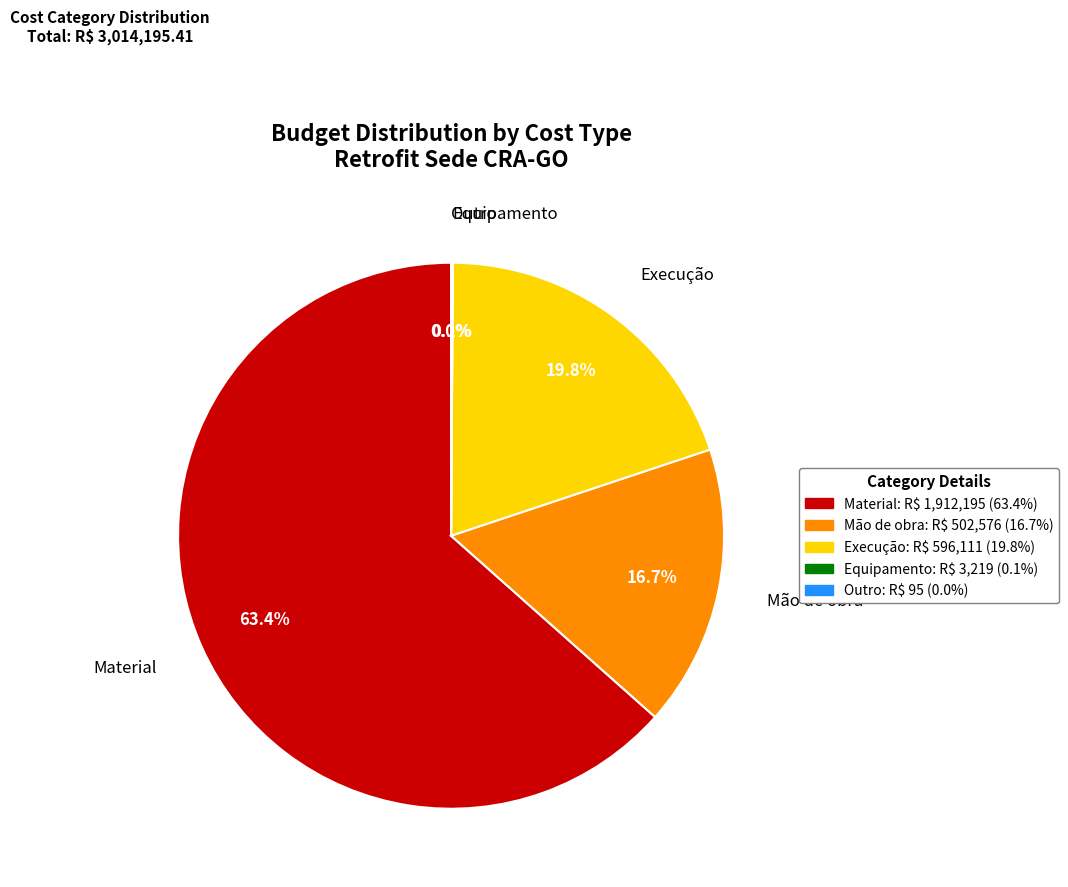

What percentage is the Mão de obra slice, to the nearest percent?

17%